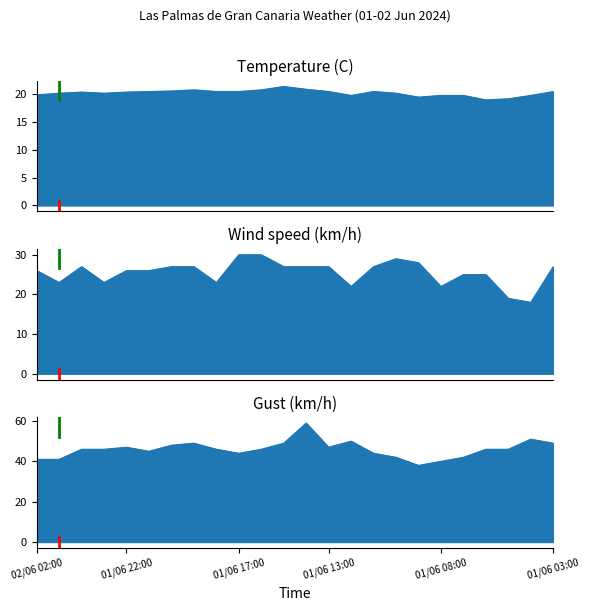

What is the label of the 22nd point from the right?

02/06 00:00